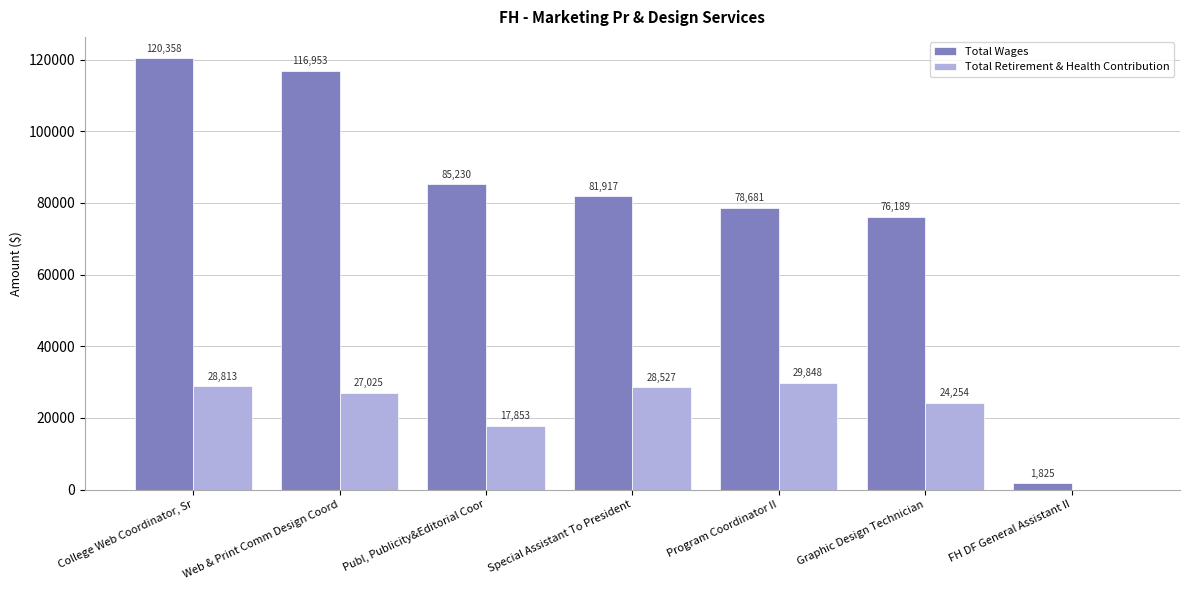

How many values in Total Retirement & Health Contribution are above zero?

6